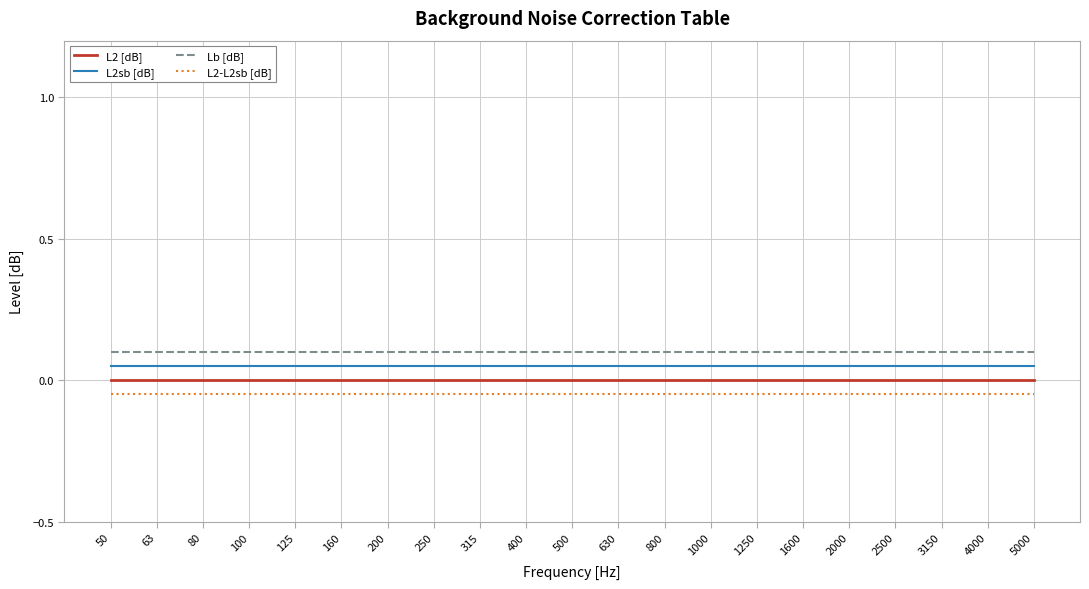

What are all the series names shown in the legend?

L2 [dB], L2sb [dB], Lb [dB], L2-L2sb [dB]